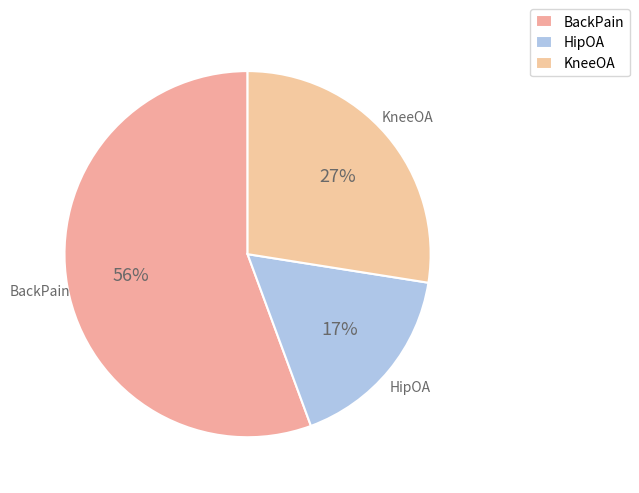

To the nearest percent, what portion does BackPain represent?

56%